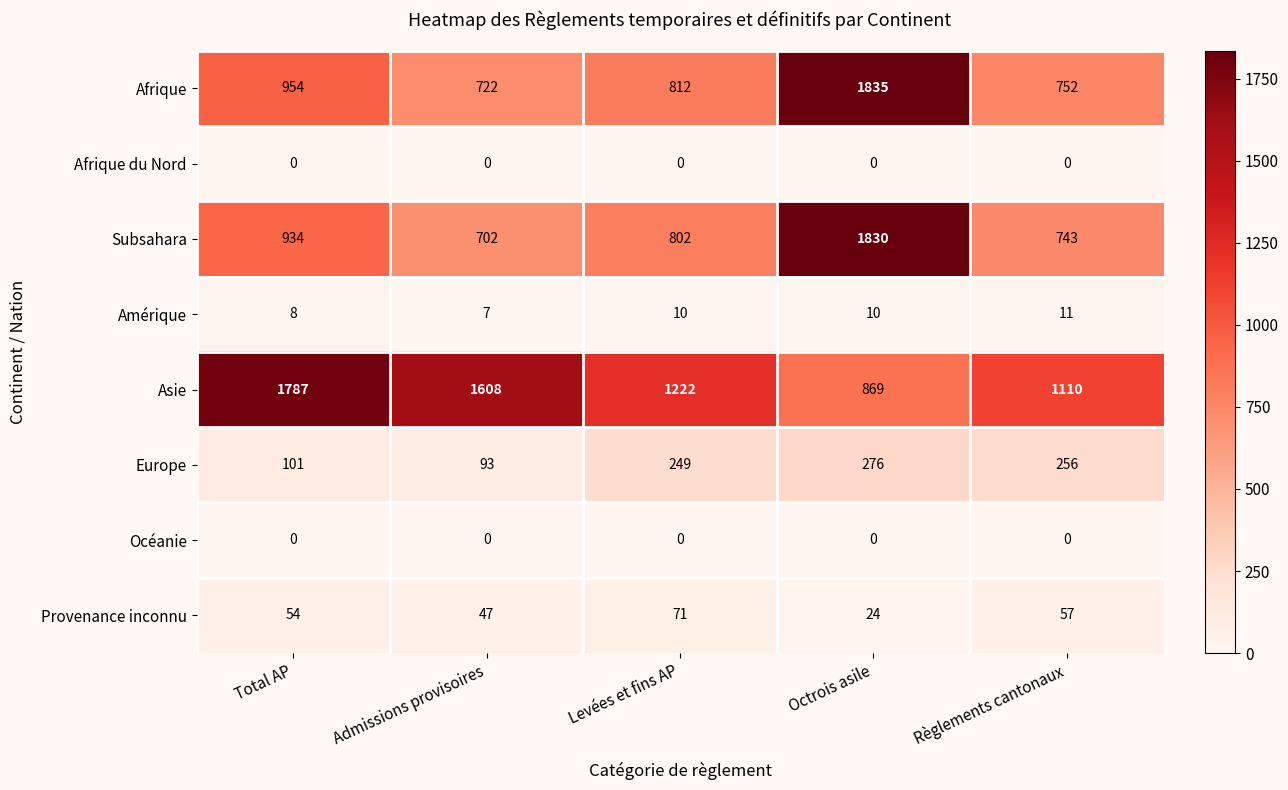

What is the spread (max minus min) of values at Total AP?

1787